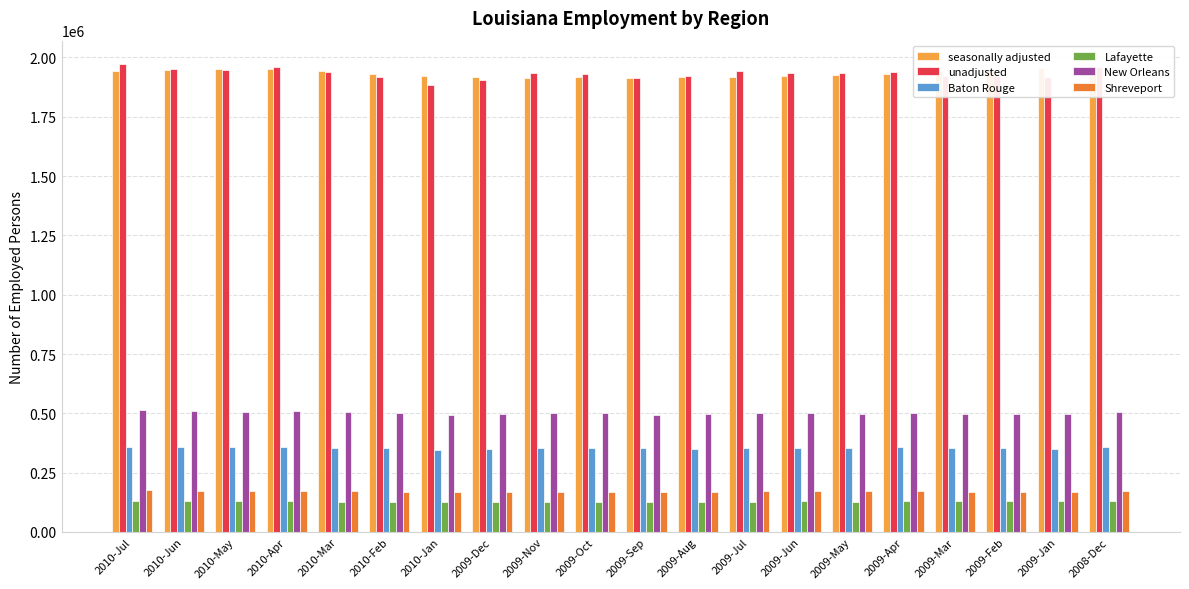

How many bars are there in total?

120